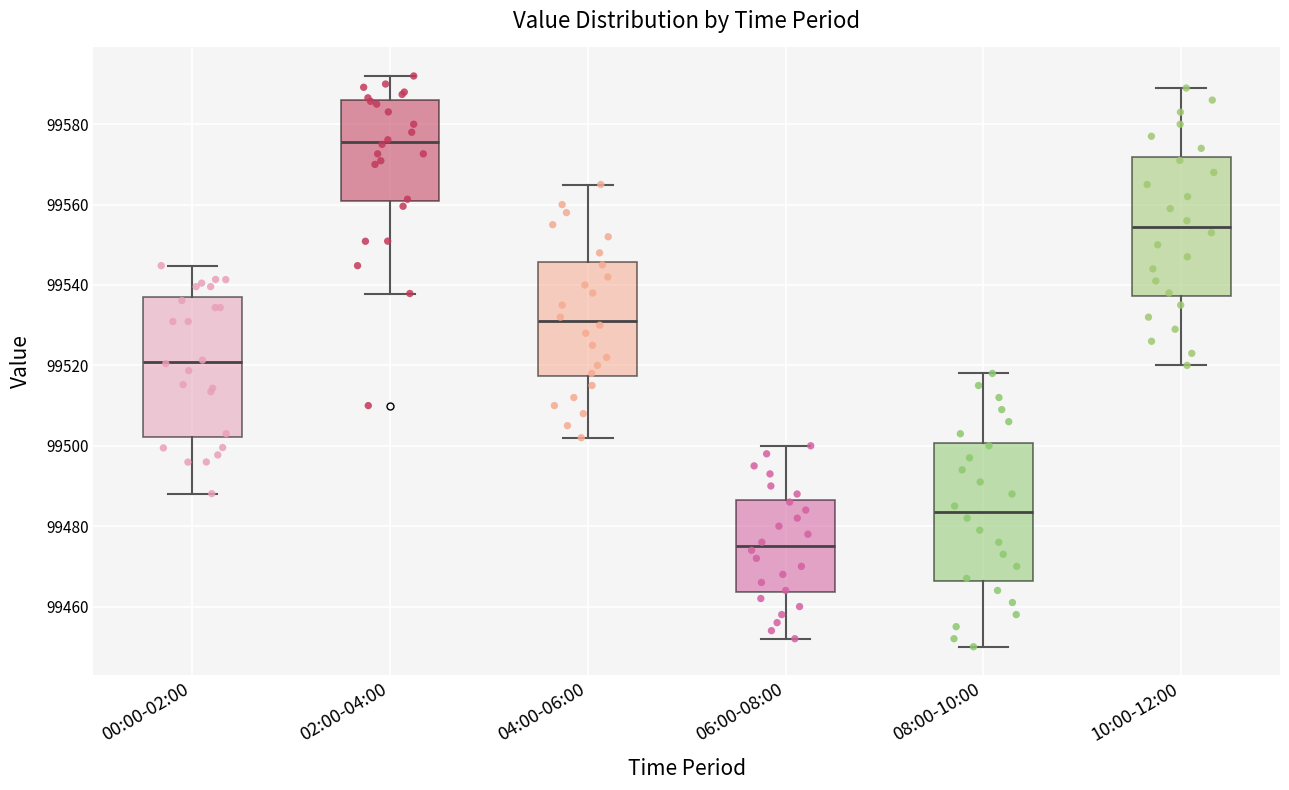

Reading left to right, transcribe this box plot: for each box, give where its median line is, the range the box spans, and where its two whiskers end, as read against the y-axis. The values are not printed on the chart, so give them approximately, as read against the axis.

00:00-02:00: median 99520, box 99502 to 99536, whiskers 99488 to 99544
02:00-04:00: median 99576, box 99560 to 99586, whiskers 99538 to 99592
04:00-06:00: median 99532, box 99518 to 99546, whiskers 99502 to 99566
06:00-08:00: median 99476, box 99464 to 99486, whiskers 99452 to 99500
08:00-10:00: median 99484, box 99466 to 99500, whiskers 99450 to 99518
10:00-12:00: median 99554, box 99538 to 99572, whiskers 99520 to 99590